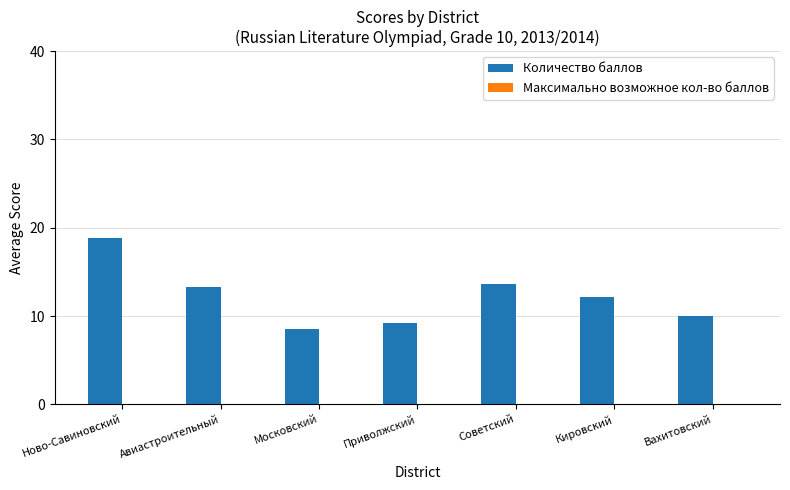

Between Авиастроительный and Приволжский, which is larger?

Авиастроительный